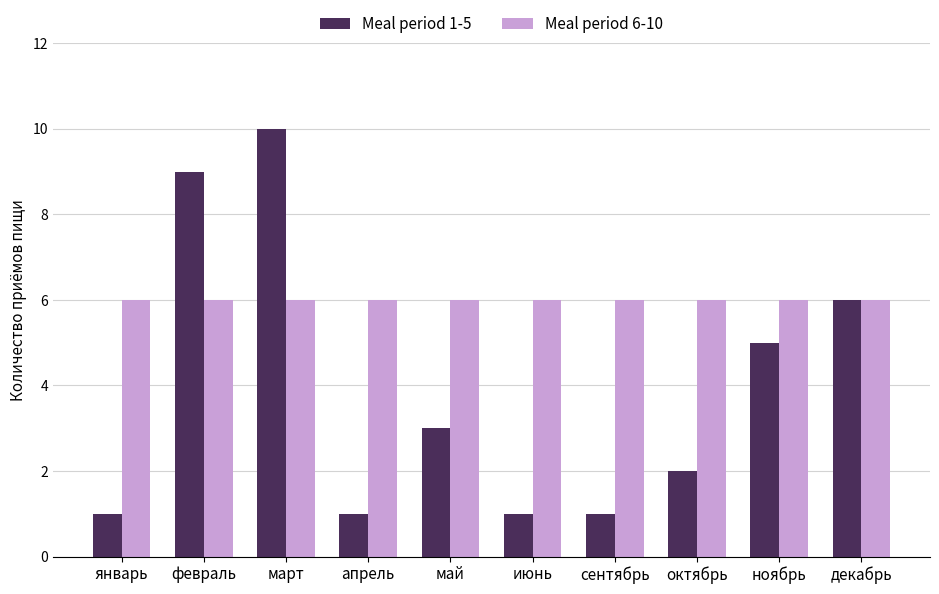

List the series in order of their overall mean, lowest first.

Meal period 1-5, Meal period 6-10